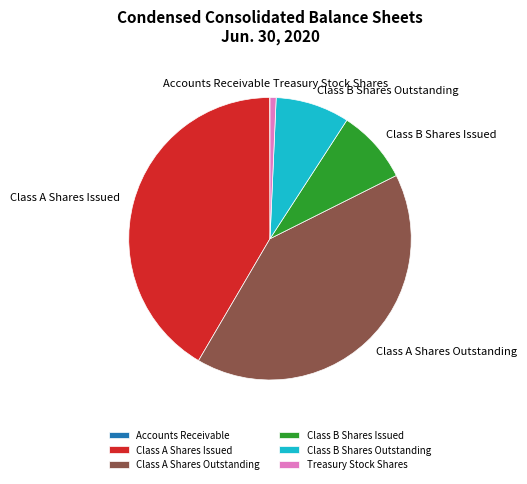

Combined, do Class A Shares Outstanding and Class B Shares Outstanding account for over 50%?

No